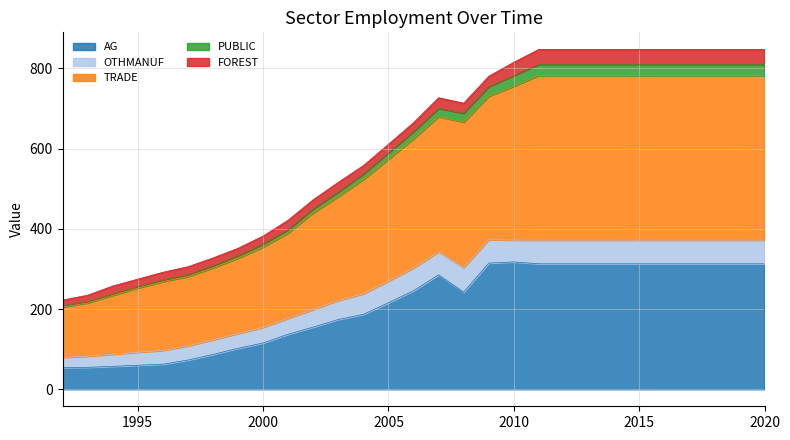

What is the minimum value shown in the chart?

54.1